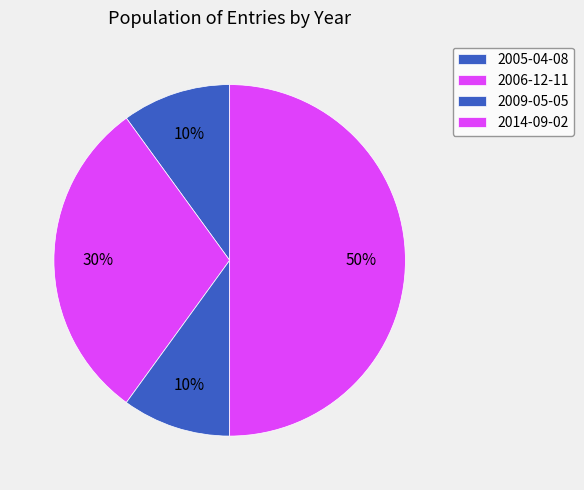

Is it true that 2014-09-02 is 1% of the pie?

False